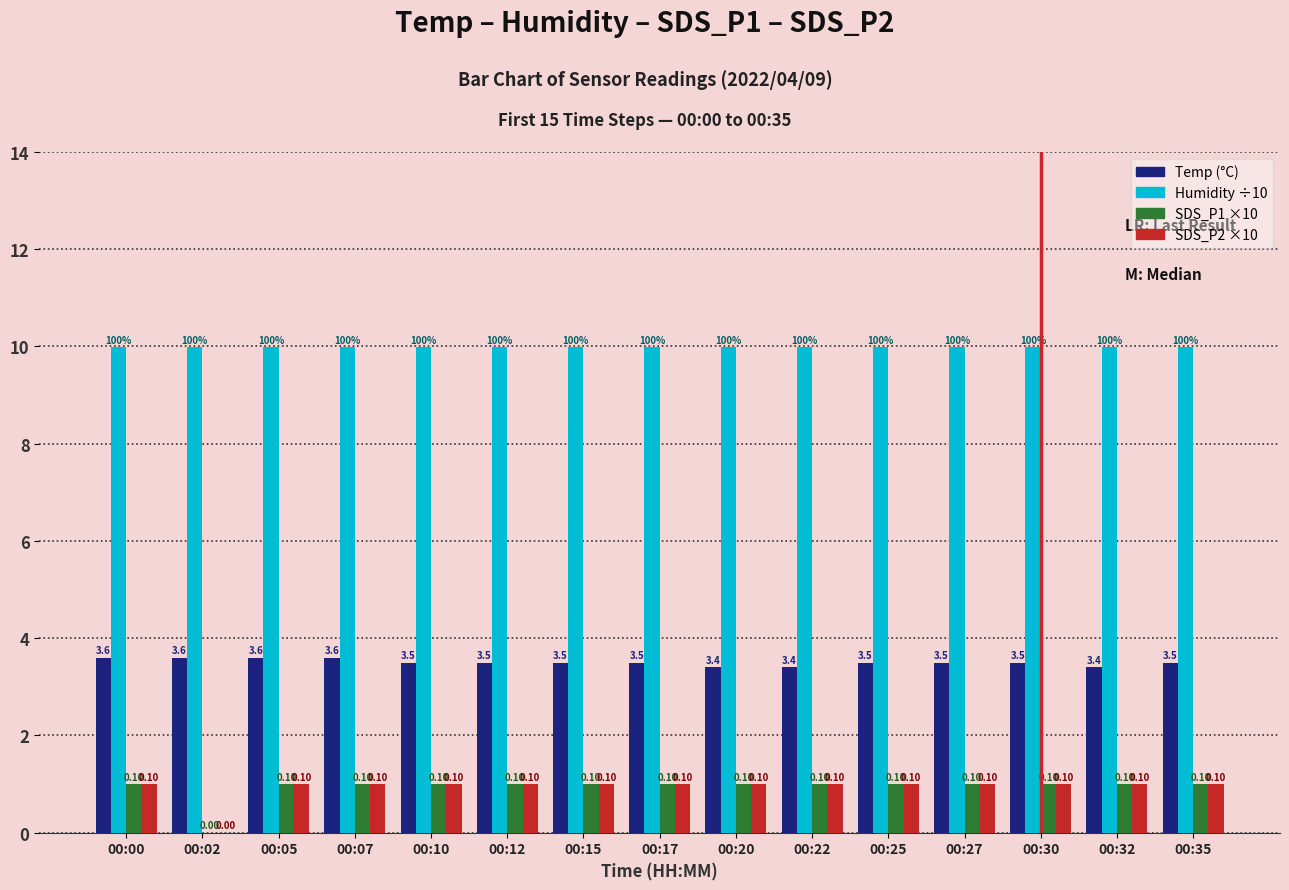

Are the bars grouped side by side (vs. stacked)?

Yes